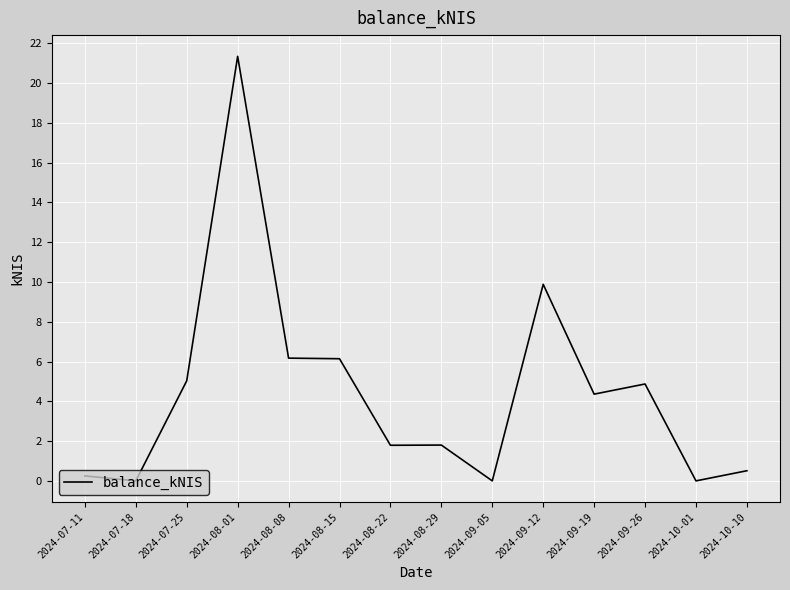

Between 2024-09-05 and 2024-08-01, which is larger?

2024-08-01